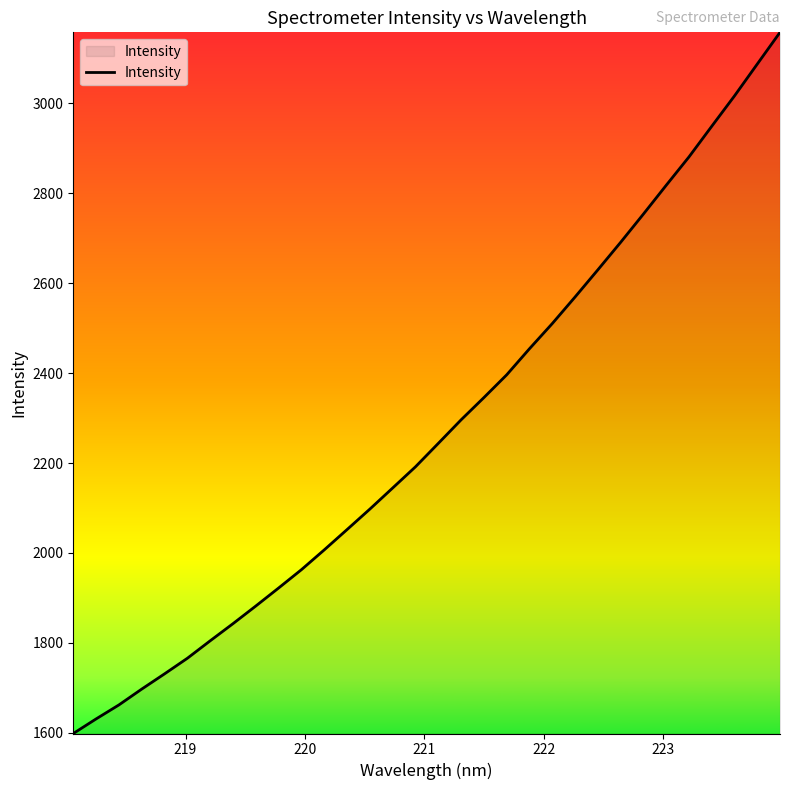

What is the minimum value shown in the chart?

1598.4